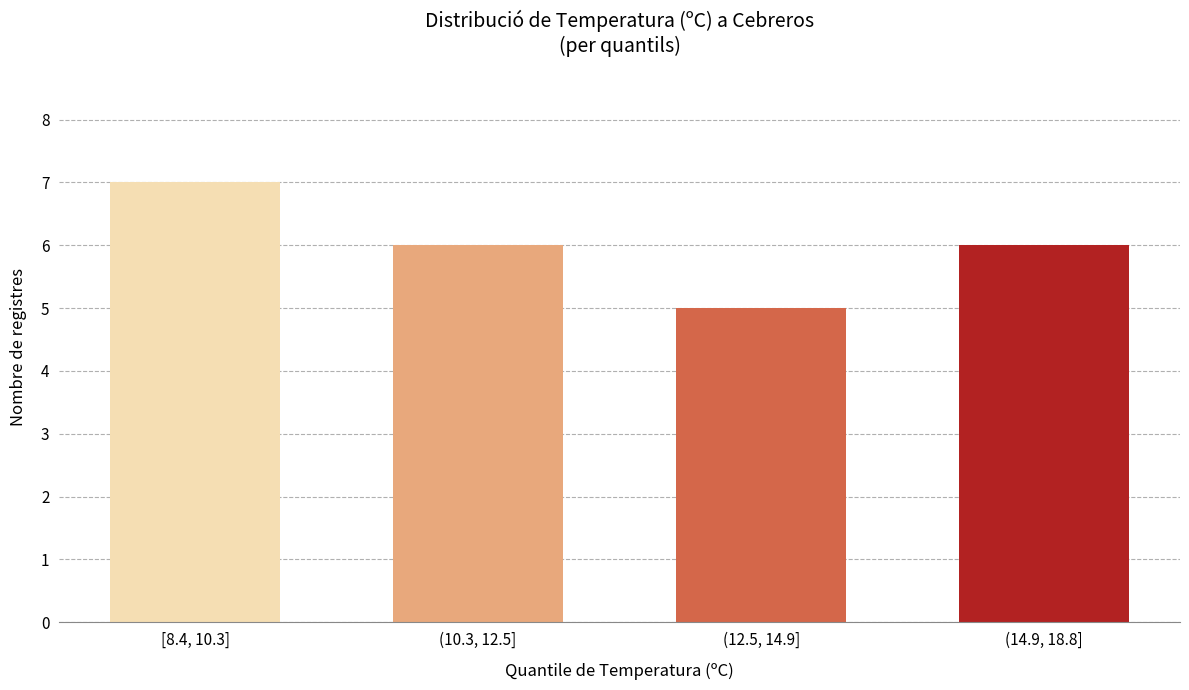

Reading left to right, extract all data points from this chart.

7	6	5	6